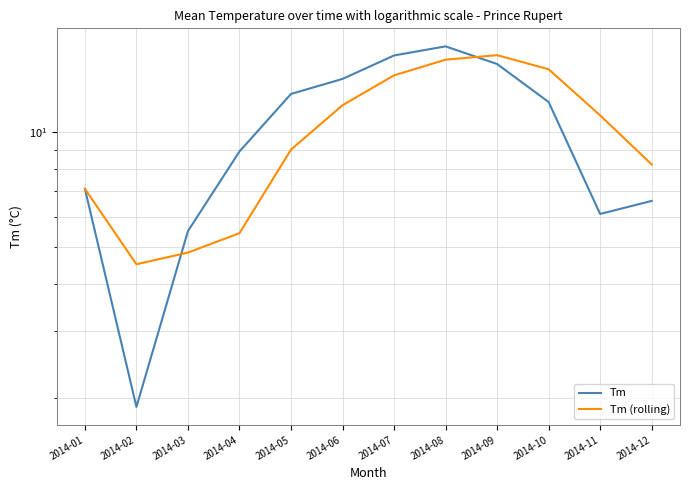

The value of Tm (rolling) at 2014-07 is 22.7. True or false?

False